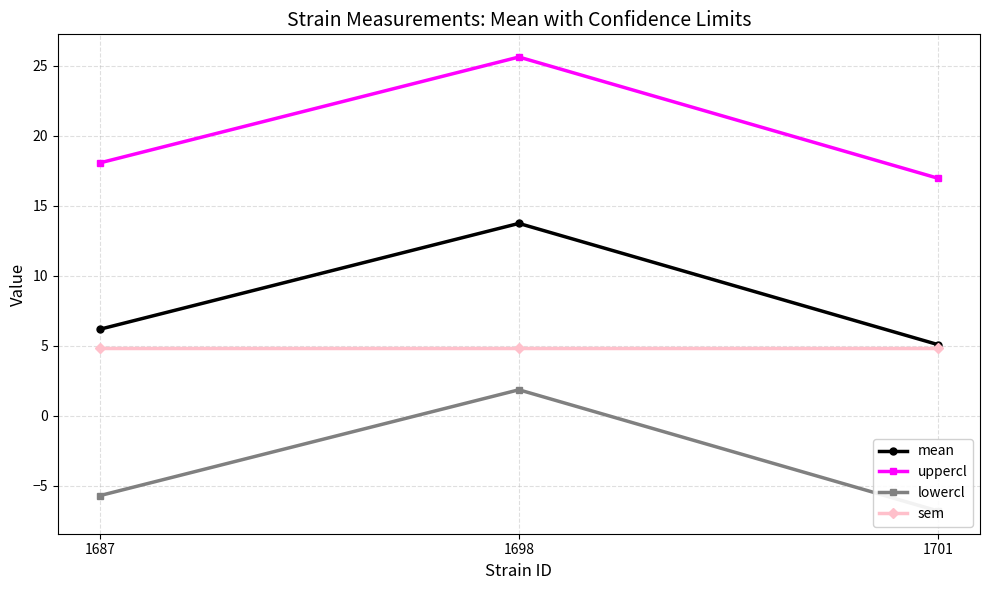

List the series in order of their peak value, highest first.

uppercl, mean, sem, lowercl